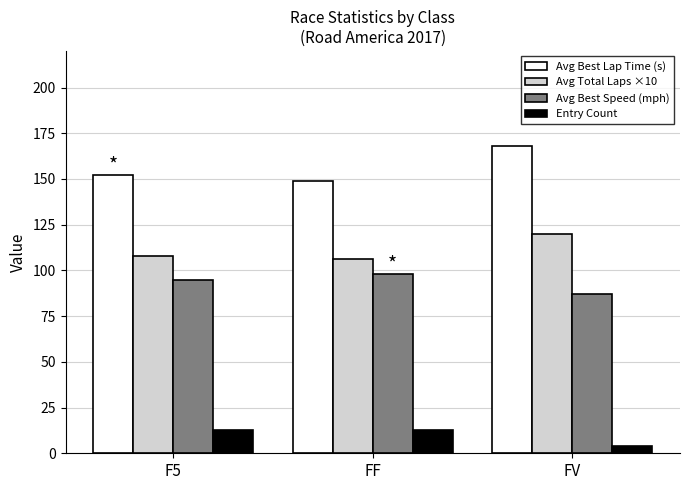

The Avg Total Laps ×10 series shows 120.0 at FV. True or false?

True